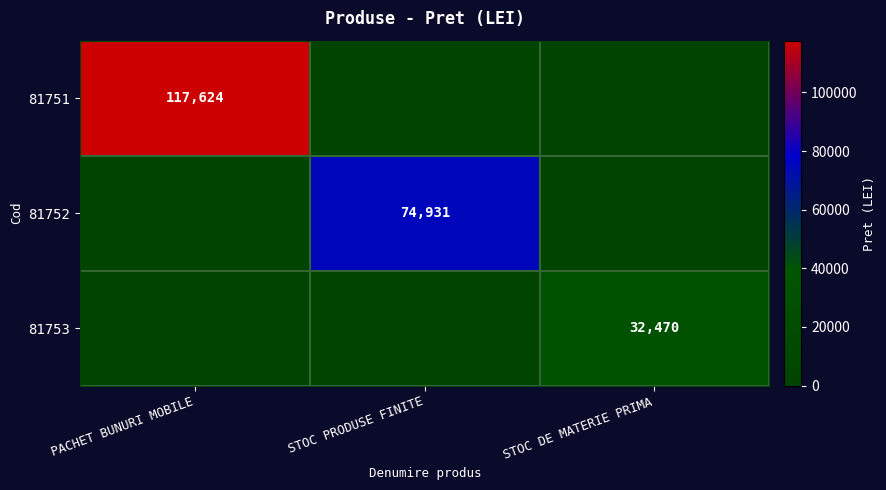

How many data points does each series have?

3